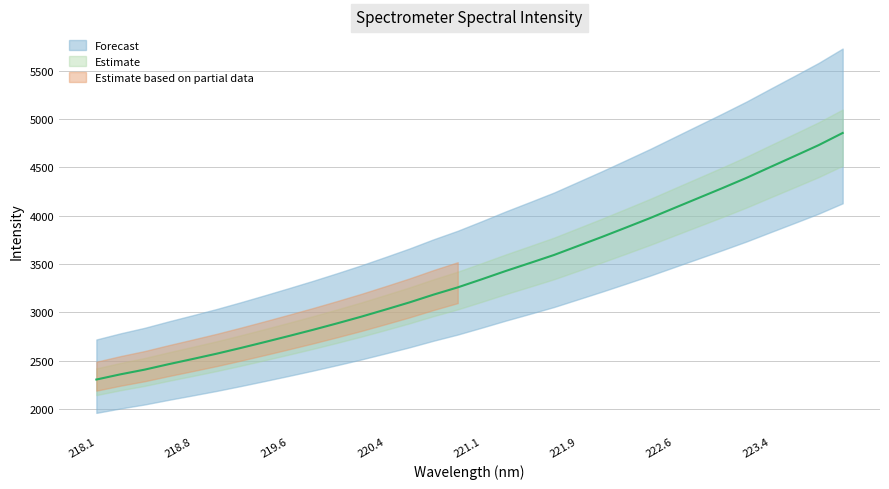

What is the difference between the maximum and minimum values?

2553.4